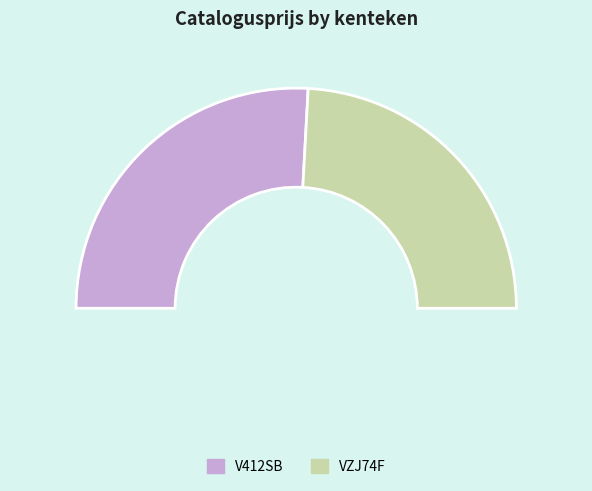

What is the smallest slice in the pie chart?

VZJ74F